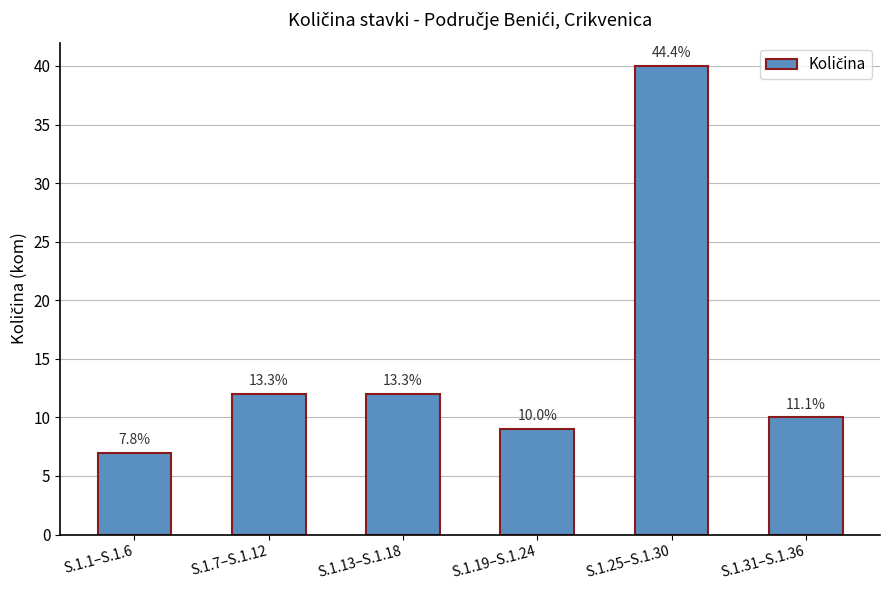

What is the label of the 5th bar from the left?

S.1.25–S.1.30